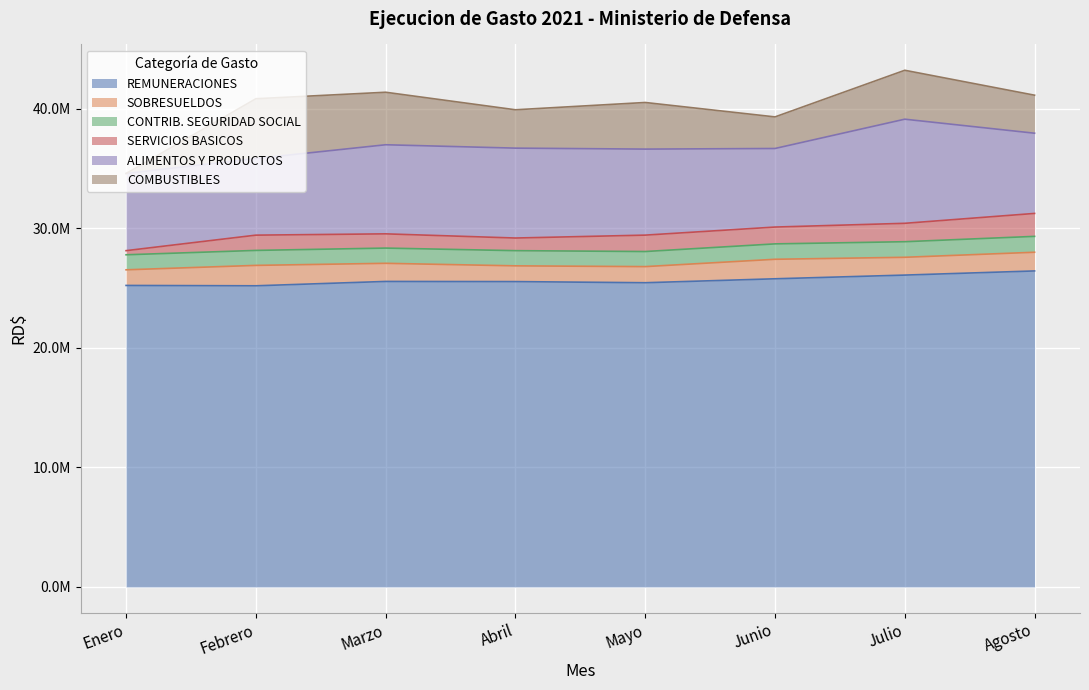

Is the value of CONTRIB. SEGURIDAD SOCIAL at Febrero greater than the value of SERVICIOS BASICOS at Marzo?

Yes